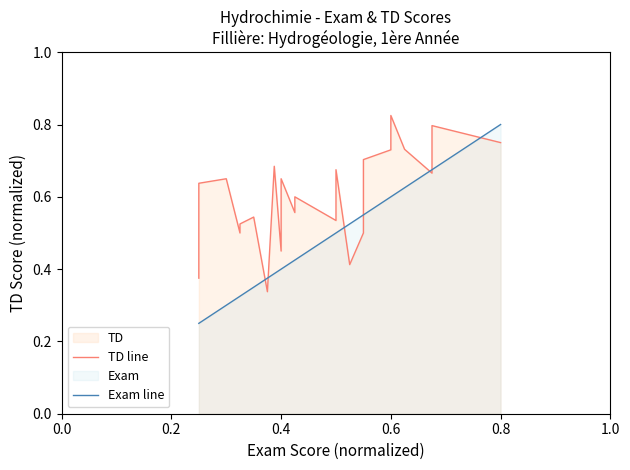

List the series in order of their overall mean, highest first.

TD line, Exam line